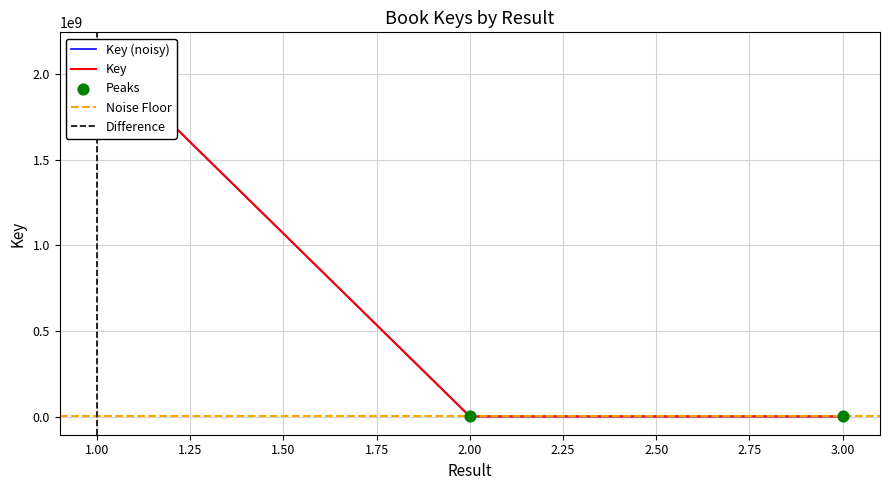

What is the change in value from 2 to 3?

-3